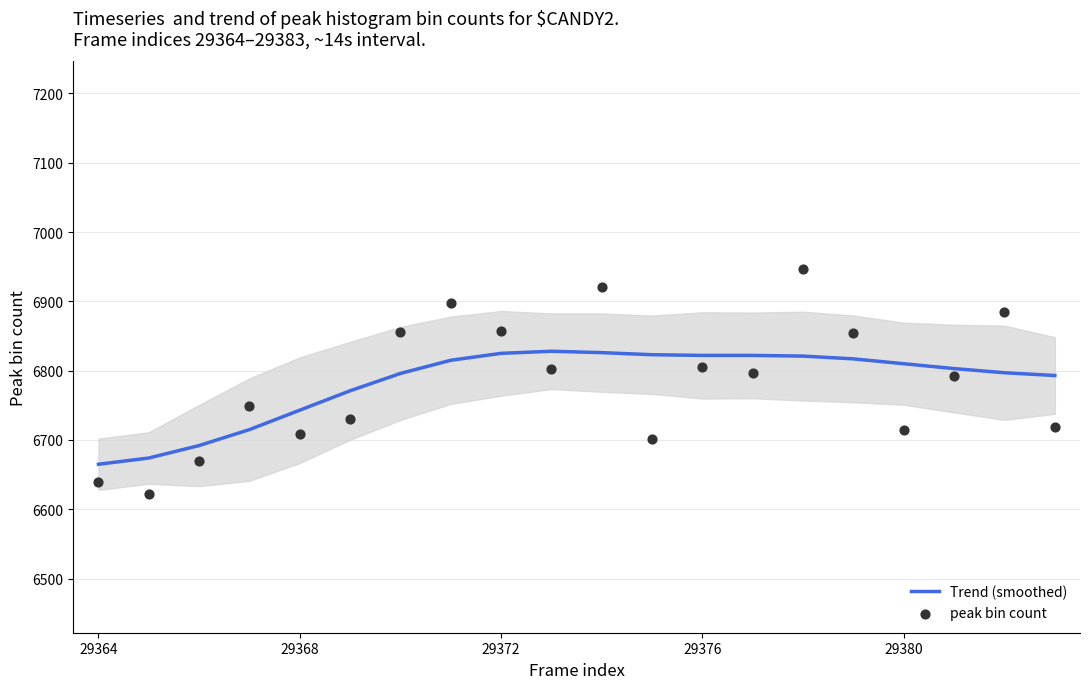

The value of Trend (smoothed) at 29380 is 6810. True or false?

True